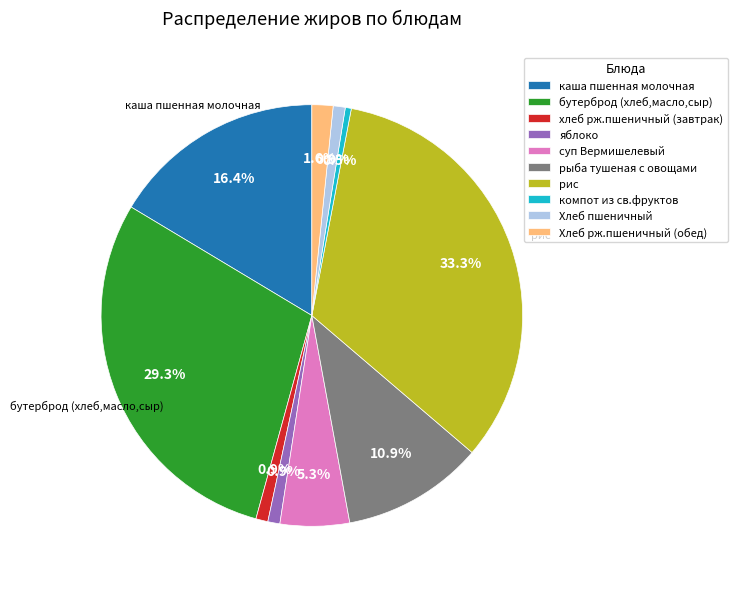

Is there a majority slice in this chart?

No